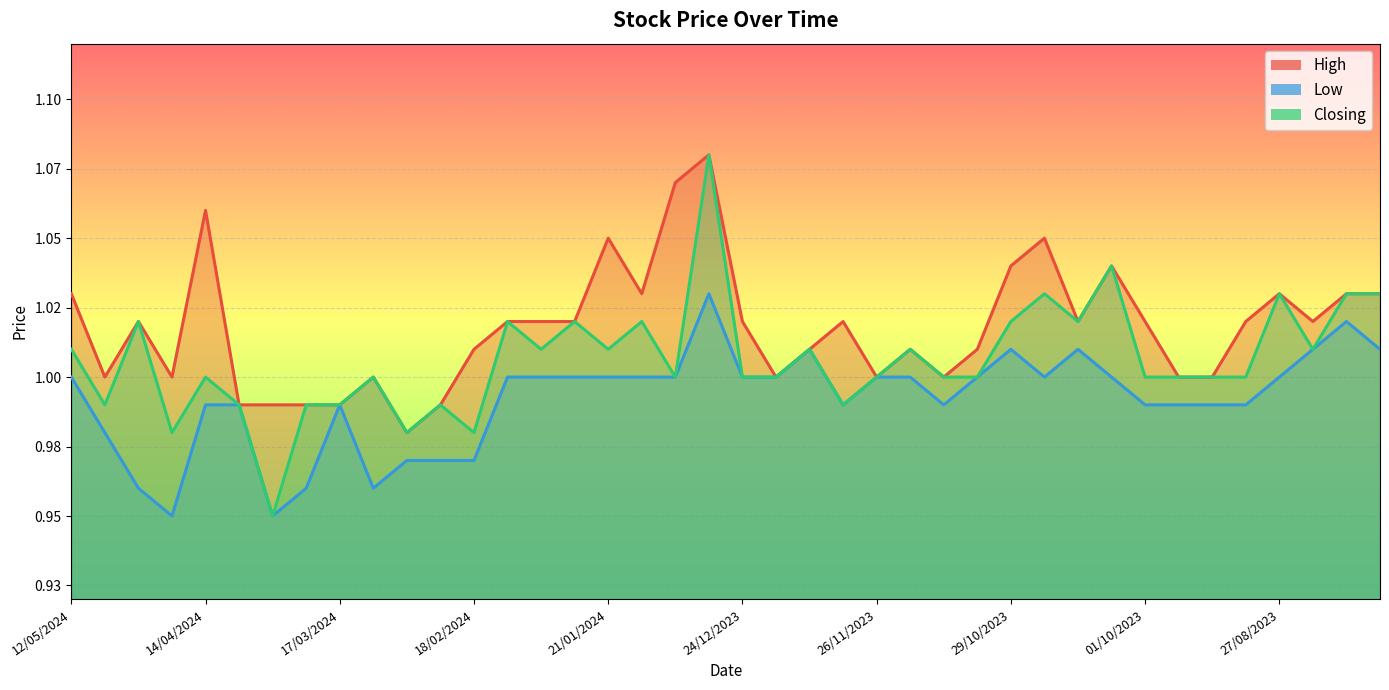

Which series has the largest range (max minus min)?

Closing